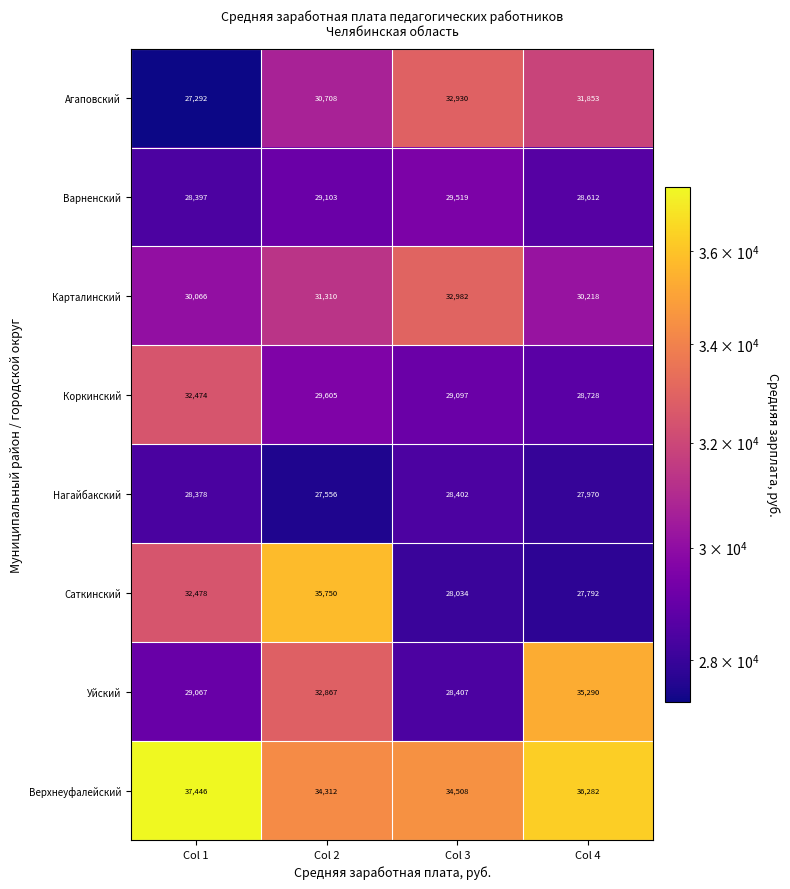

What is the total value across all series at Col 3?

243879